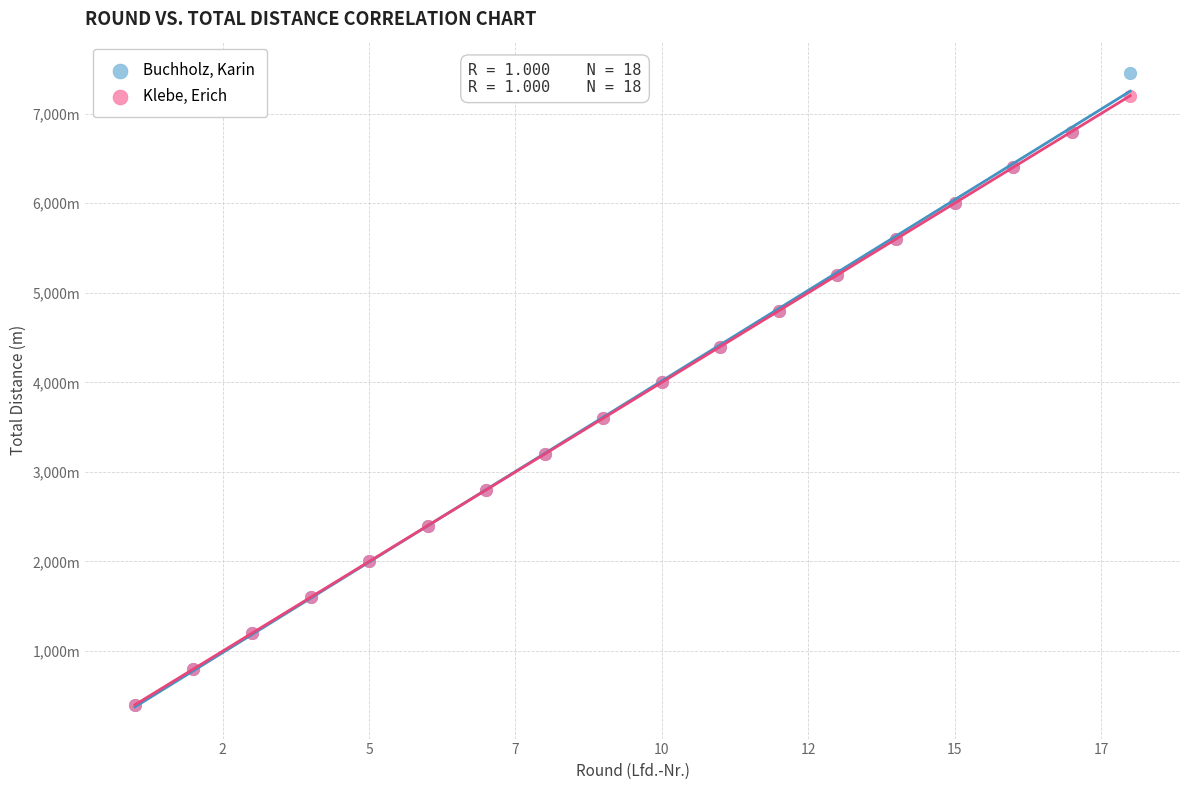

Which series has the widest spread of Y values?

Buchholz, Karin